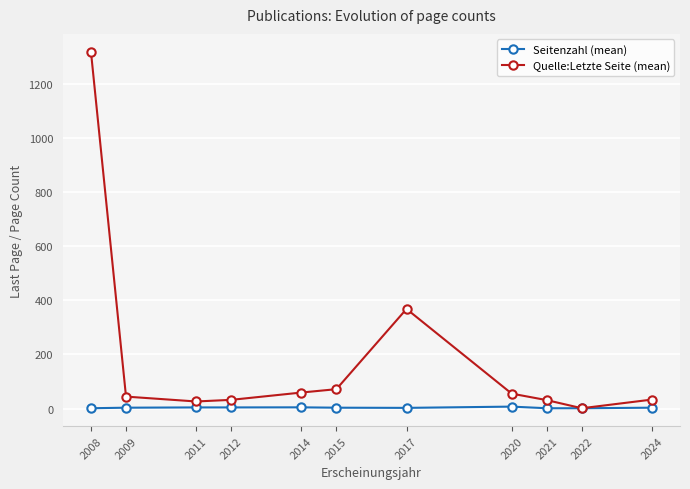

True or false: Quelle:Letzte Seite (mean) has a value of 257.3 at 2017.

False